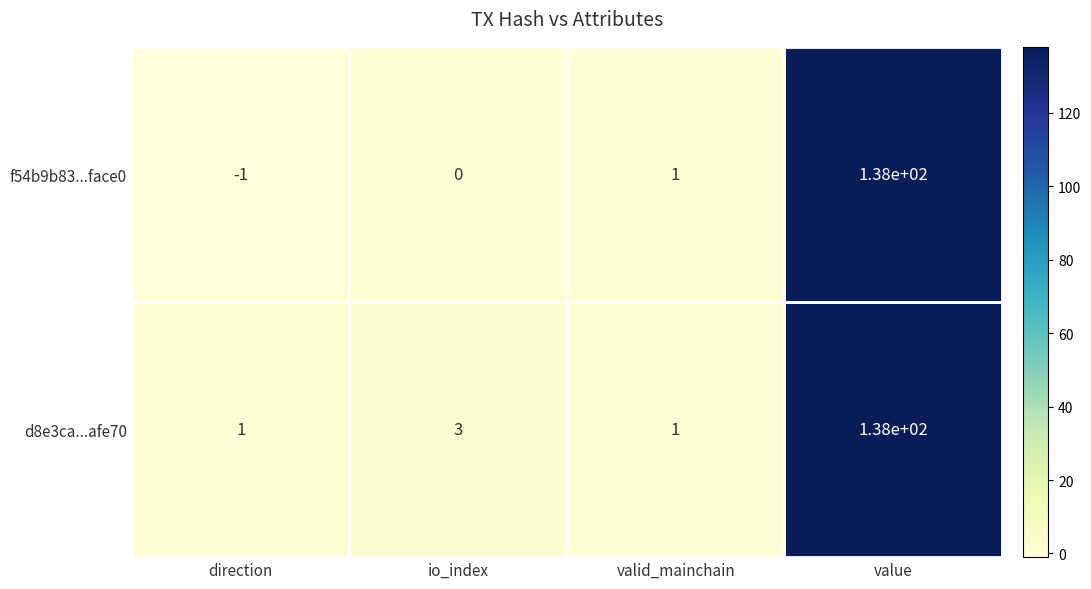

How many categories are shown in the chart?

4